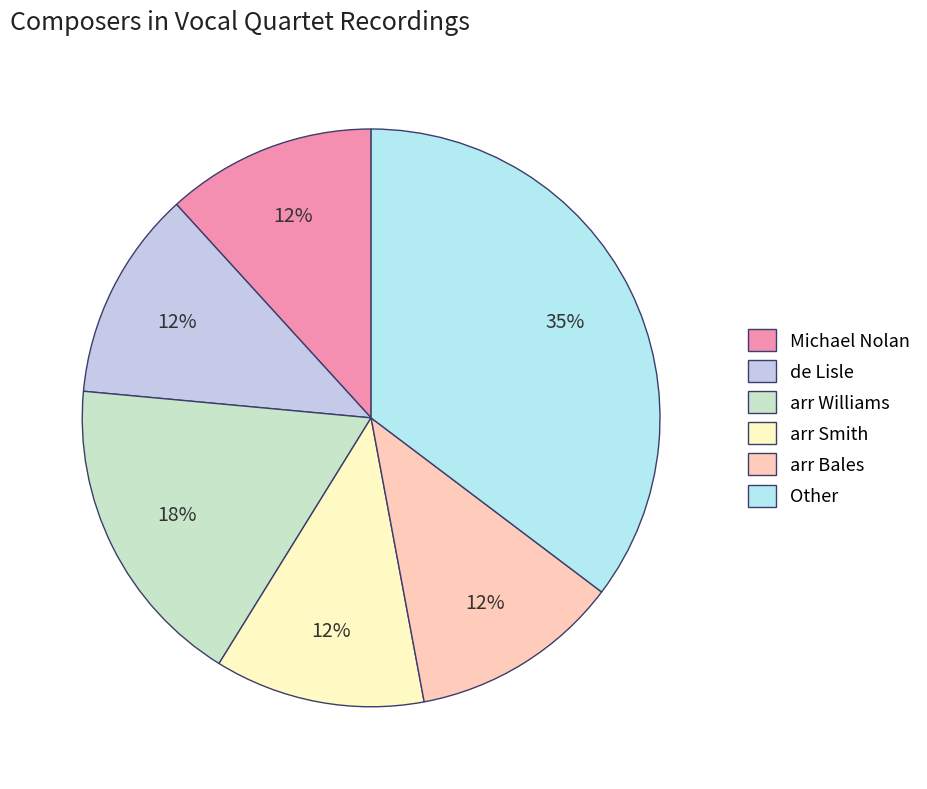

What is the largest slice in the pie chart?

Other